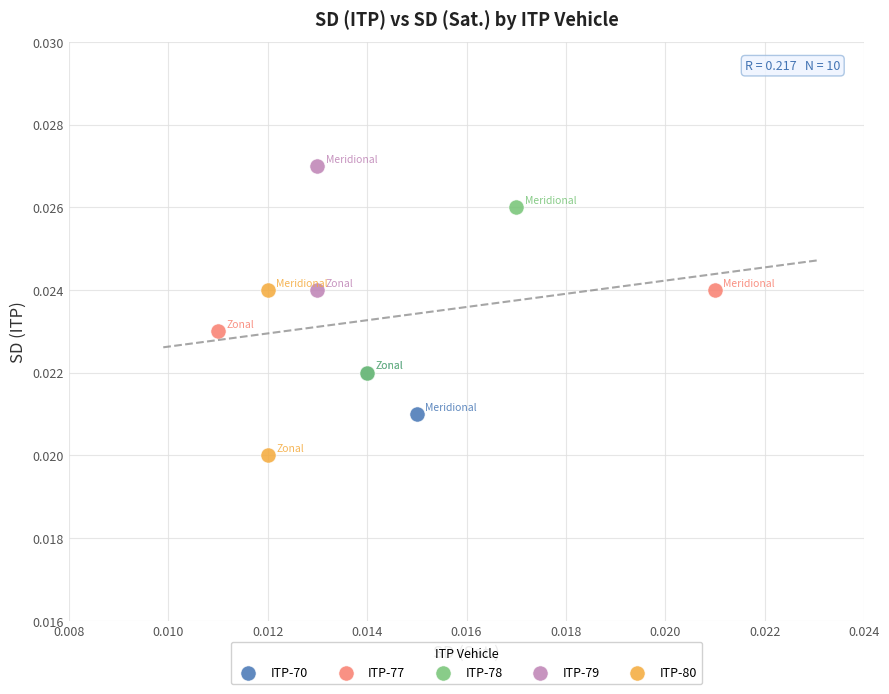

What are all the series names shown in the legend?

ITP-70, ITP-77, ITP-78, ITP-79, ITP-80